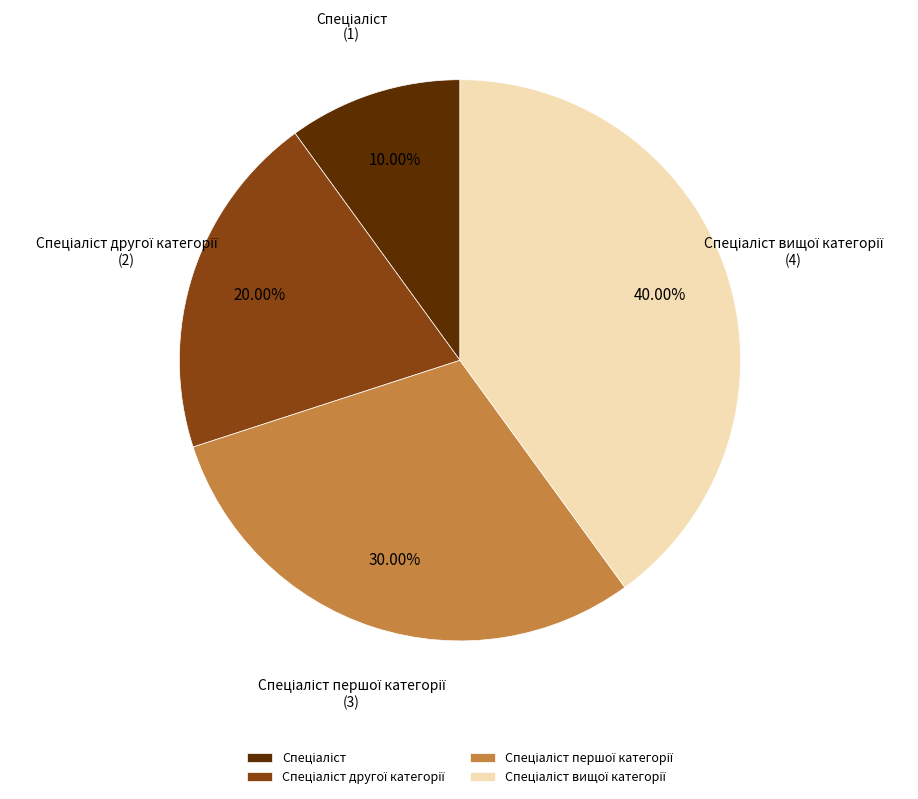

Does any single category account for the majority?

No